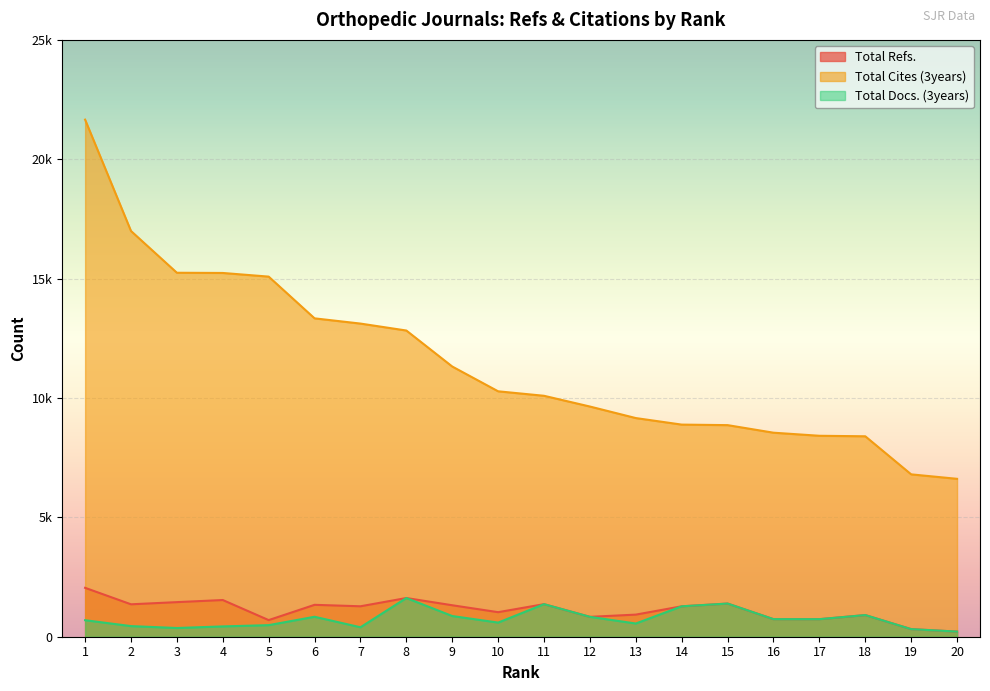

What are all the series names shown in the legend?

Total Refs., Total Cites (3years), Total Docs. (3years)